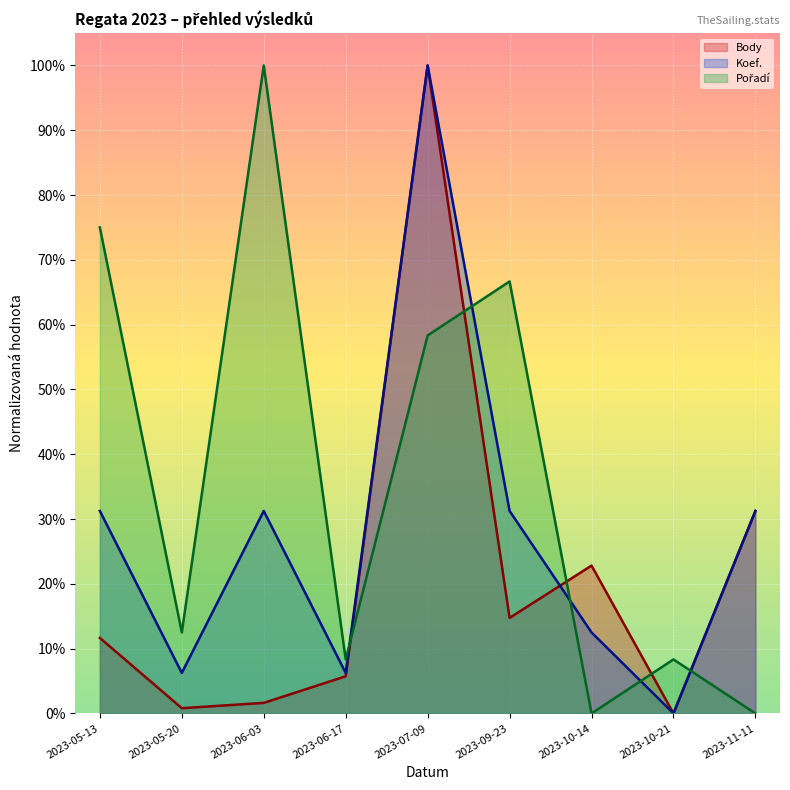

Reading left to right, what are all the values shown in this chart?

Body: 0.1	0.0	0.0	0.1	1.0	0.1	0.2	0.0	0.3
Koef.: 0.3	0.1	0.3	0.1	1.0	0.3	0.1	0.0	0.3
Pořadí: 0.7	0.1	1.0	0.1	0.6	0.7	0.0	0.1	0.0